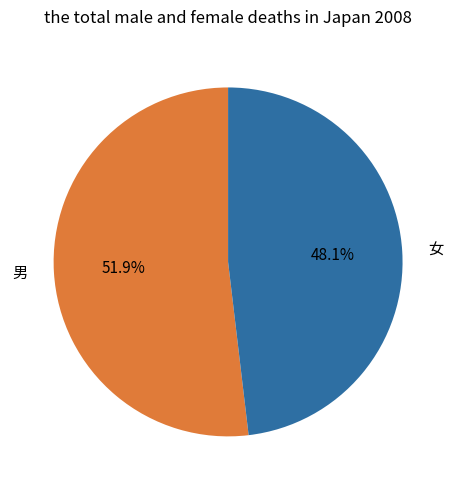

Which slice is the smallest?

女